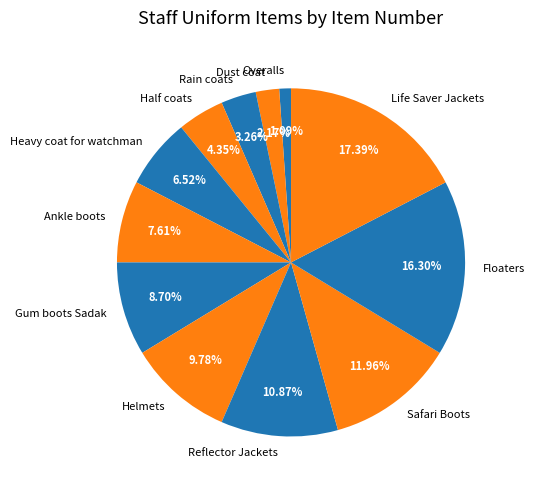

How many segments does this pie chart have?

12